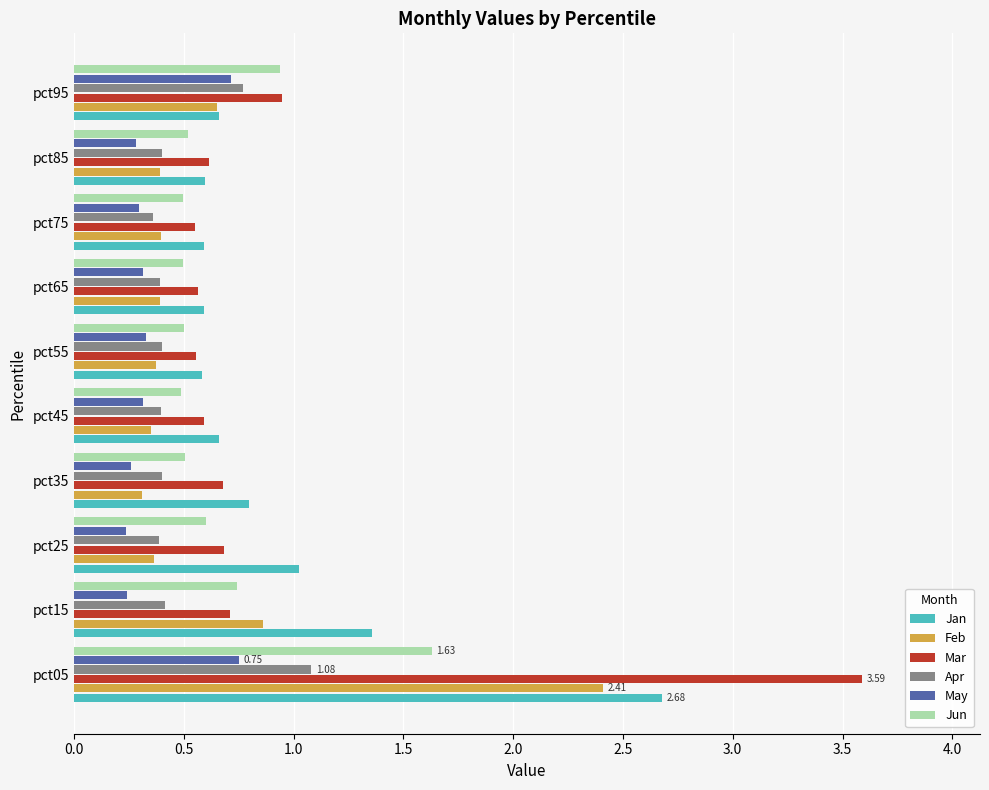

List the series in order of their peak value, highest first.

Mar, Jan, Feb, Jun, Apr, May